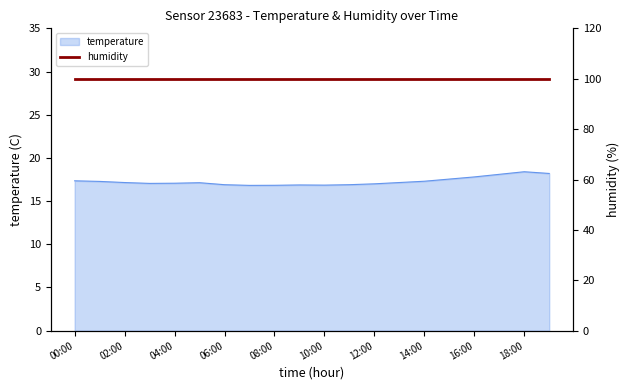

What is the sum of the values at 06:00 and 15:00?

34.5